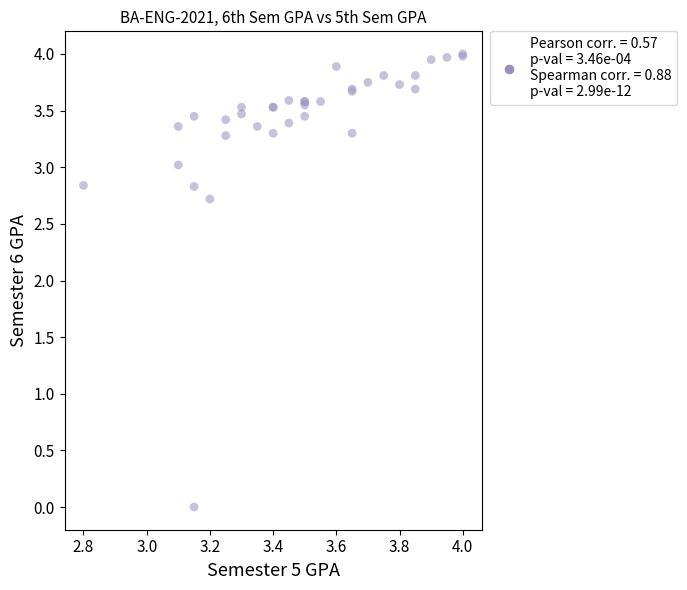

What Y value in the scatter plot is closest to 2?

2.7